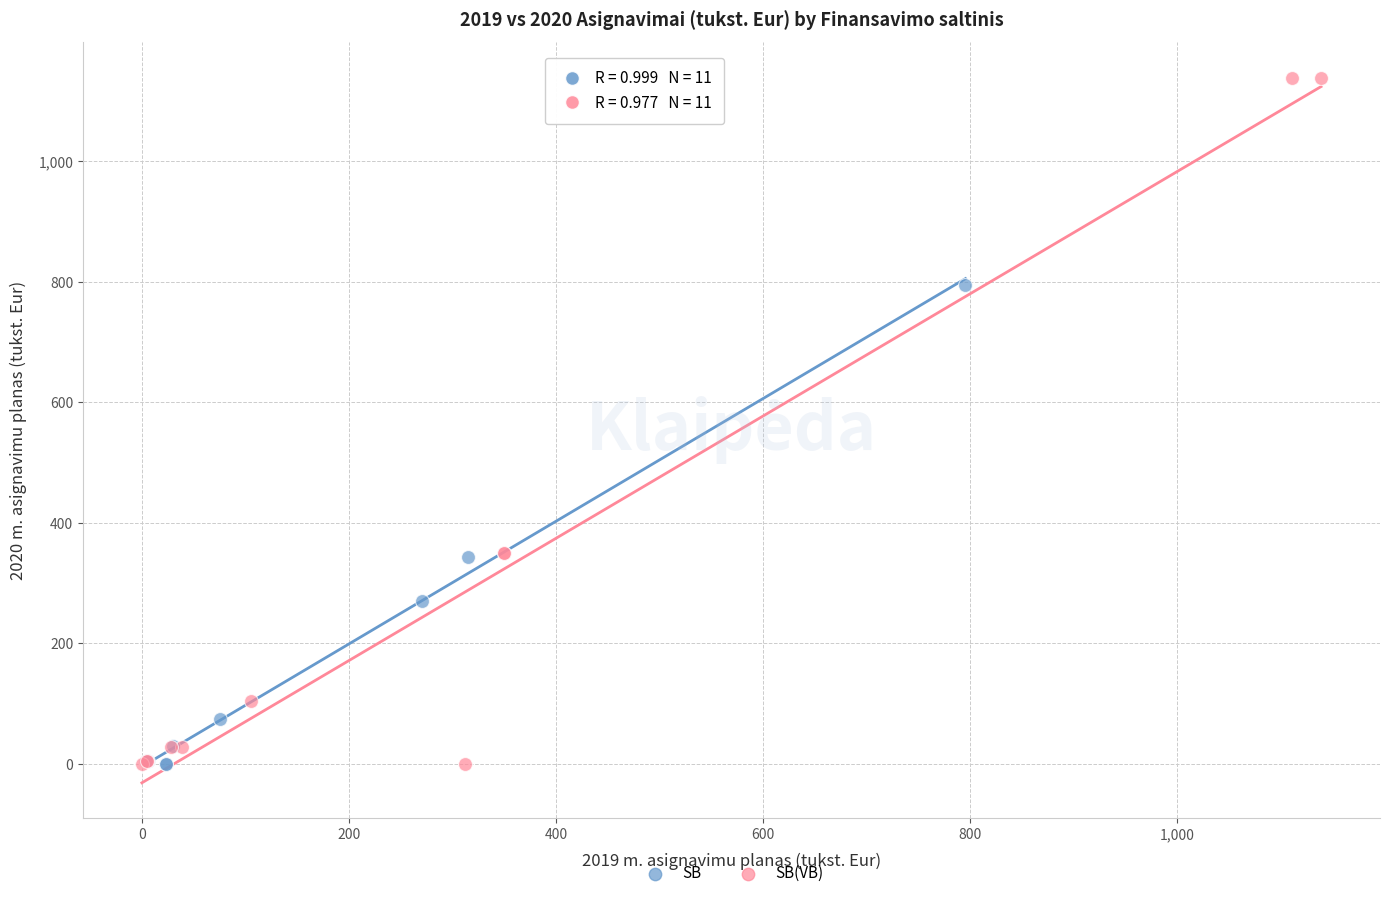

Which series contains the highest Y value?

SB(VB)